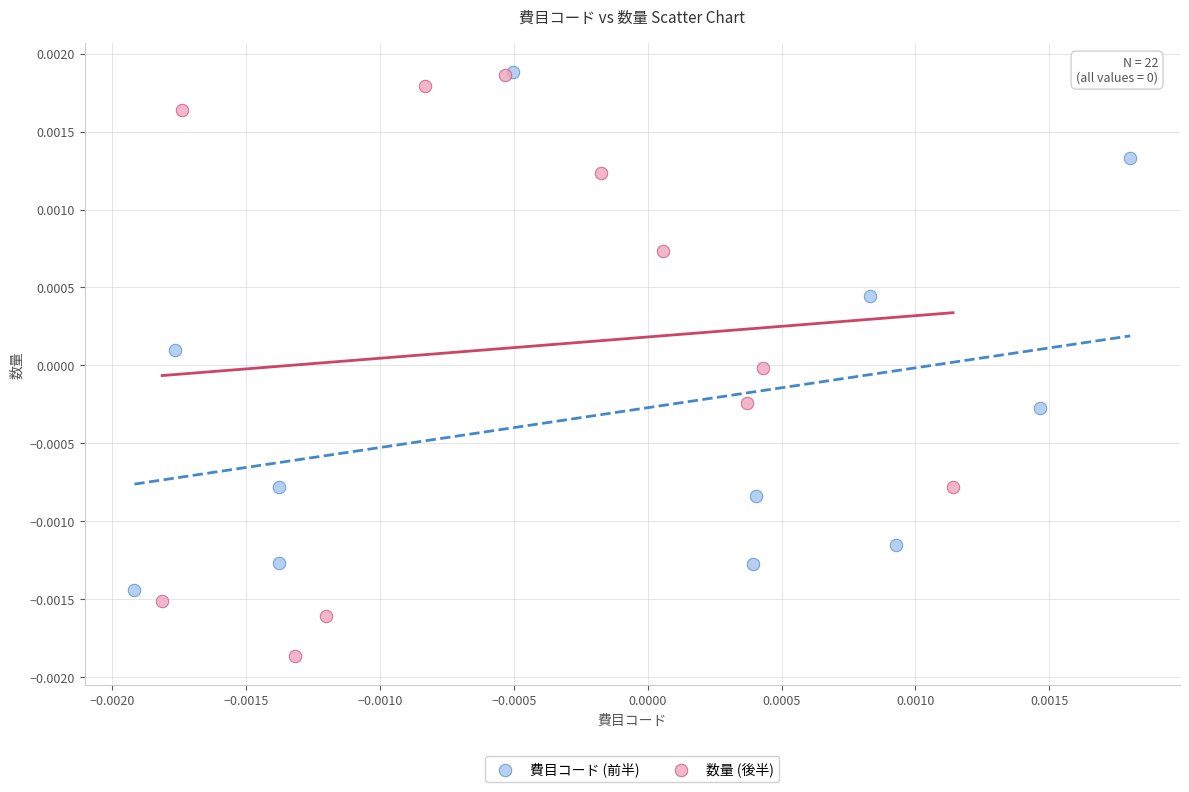

Which series reaches the minimum Y coordinate?

数量 (後半)